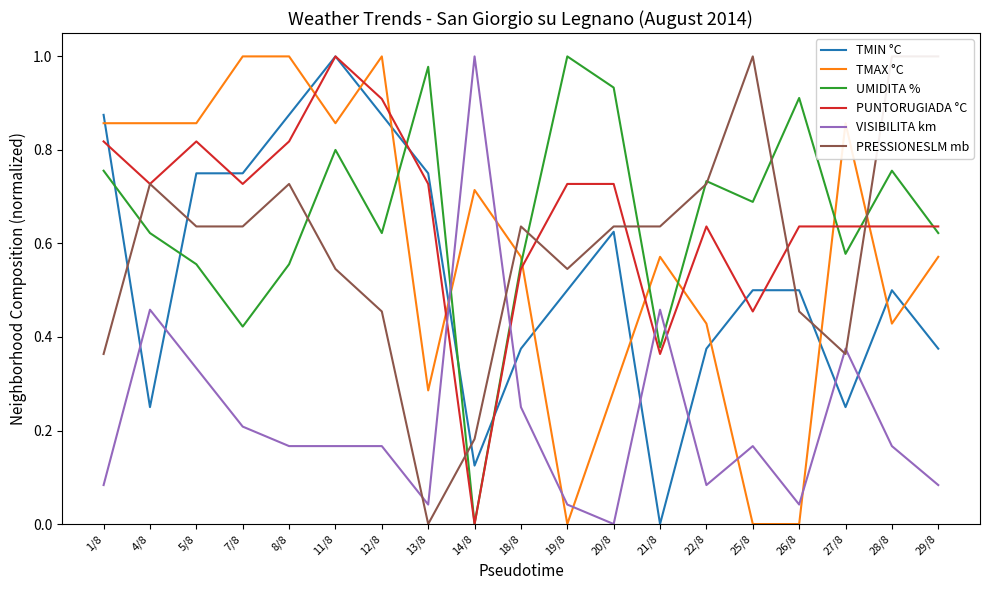

At how many categories does at least one series exceed 0?

19